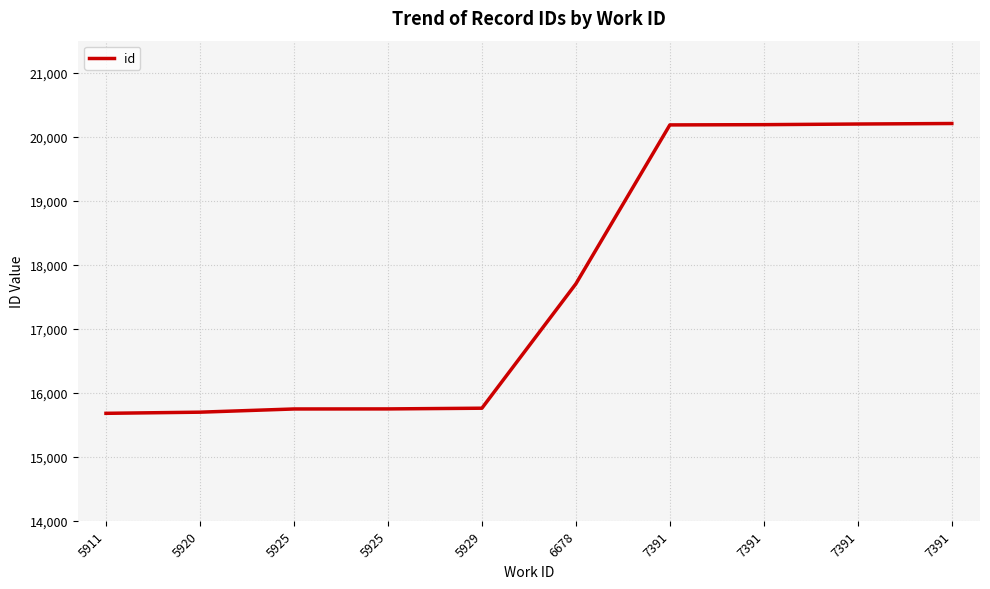

Is this an area chart (filled region under the line)?

No